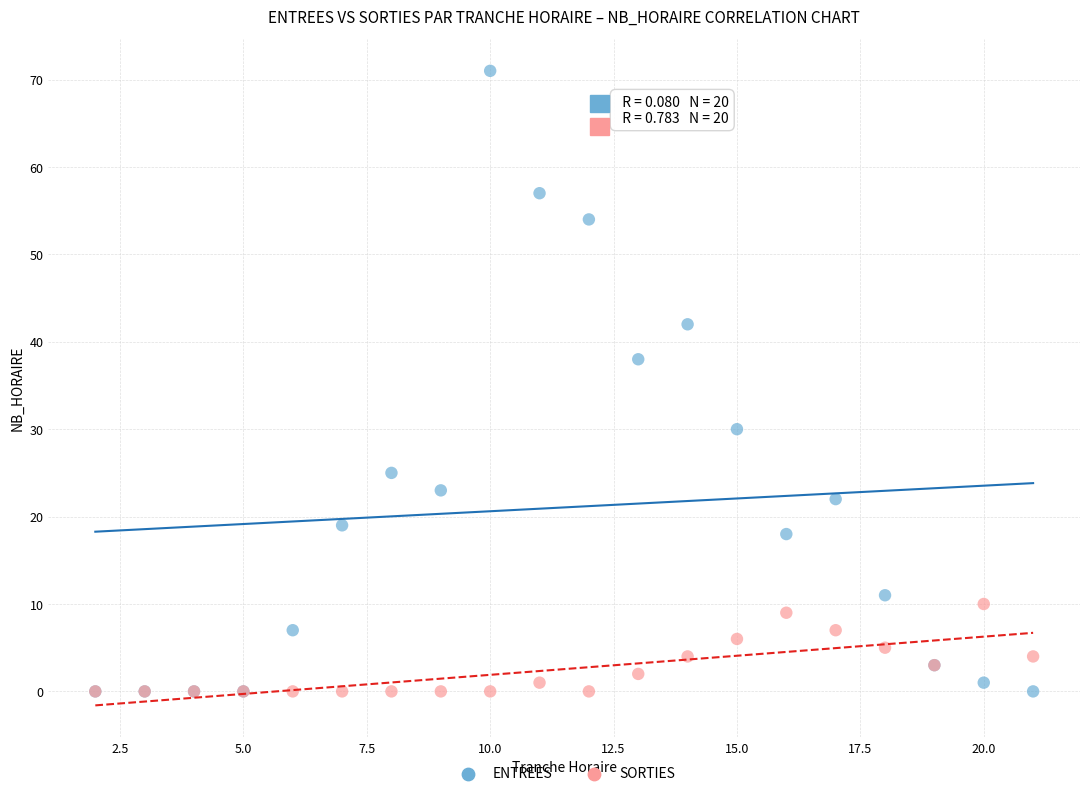

In the ENTREES series, what Y value is closest to 35?

38